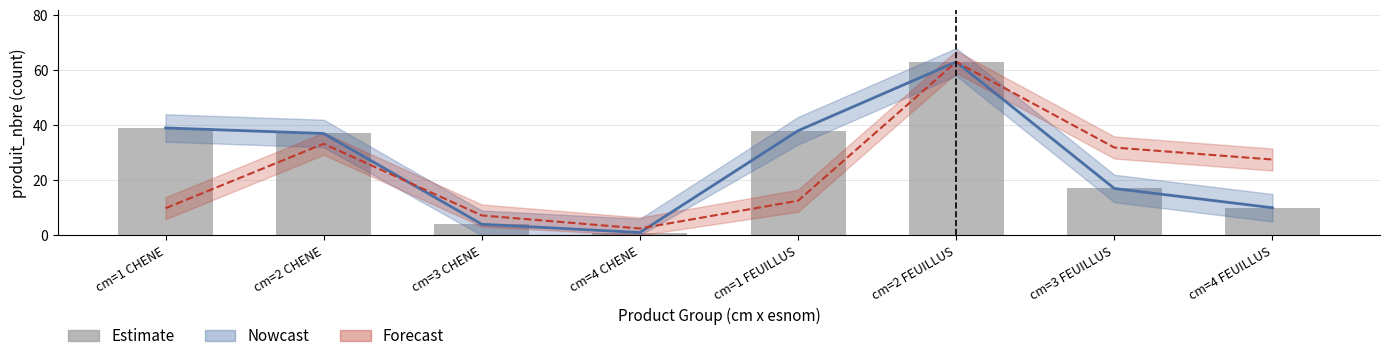

What is the ratio of the value at cm=1 FEUILLUS to the value at cm=1 CHENE?

1.0